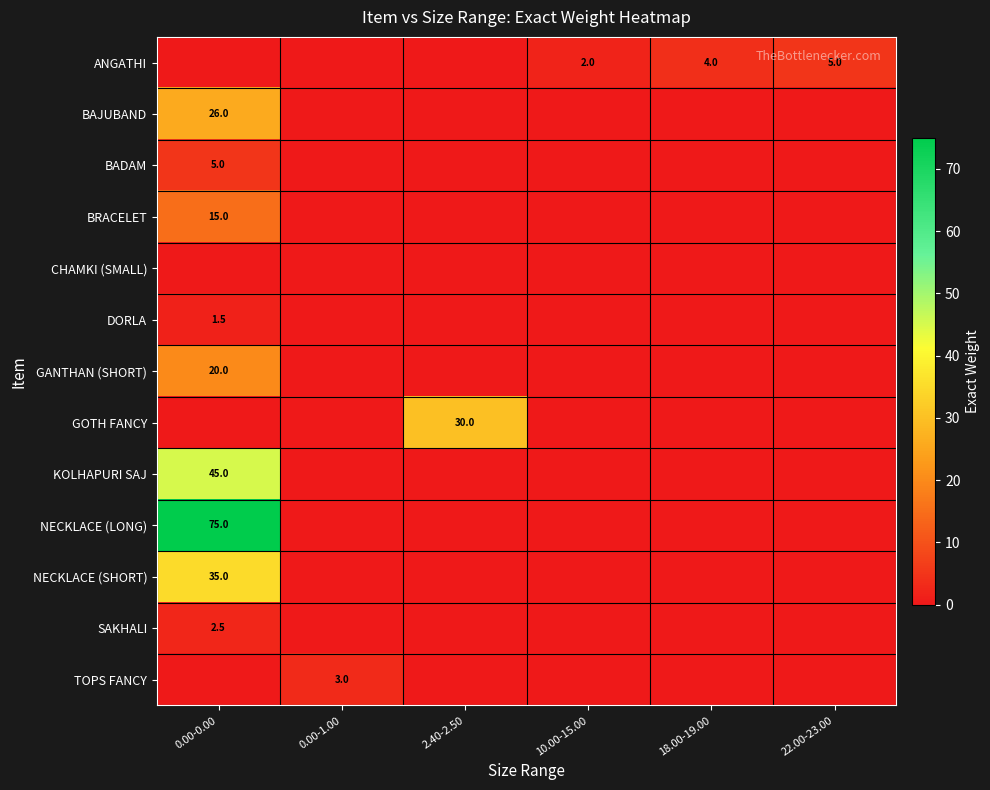

At which label does KOLHAPURI SAJ reach its minimum?

0.00-1.00